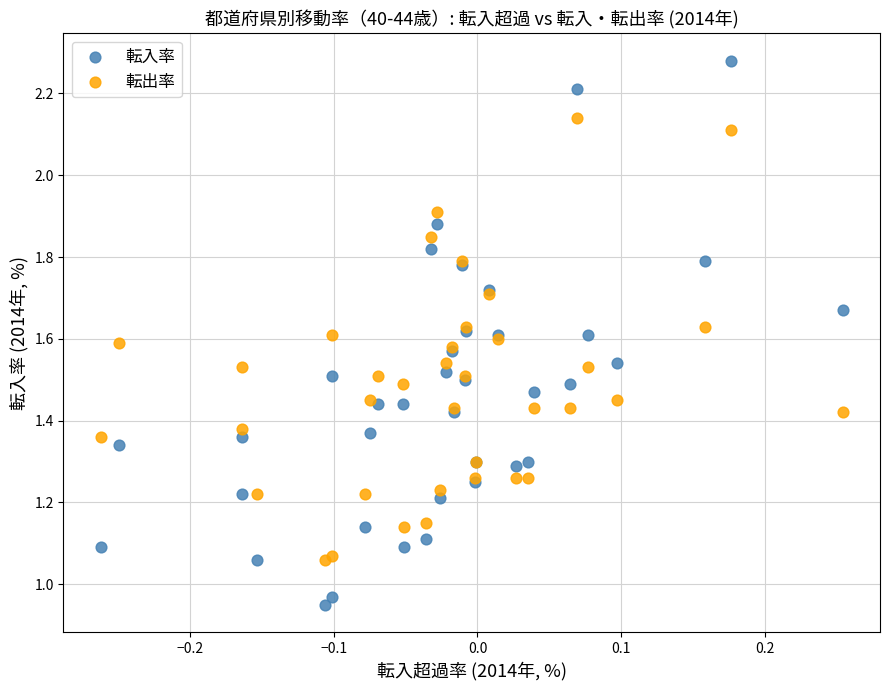

Which series reaches the minimum Y coordinate?

転入率